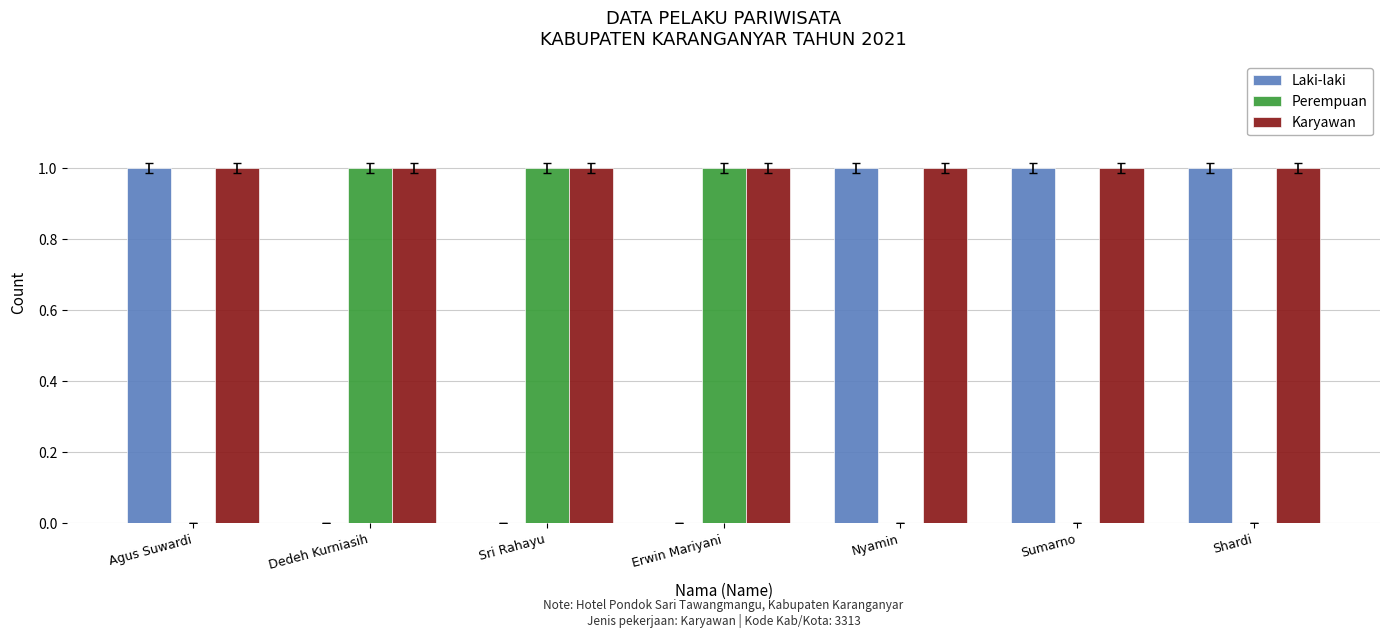

Reading left to right, what are all the values shown in this chart?

Laki-laki: 1	0	0	0	1	1	1
Perempuan: 0	1	1	1	0	0	0
Karyawan: 1	1	1	1	1	1	1